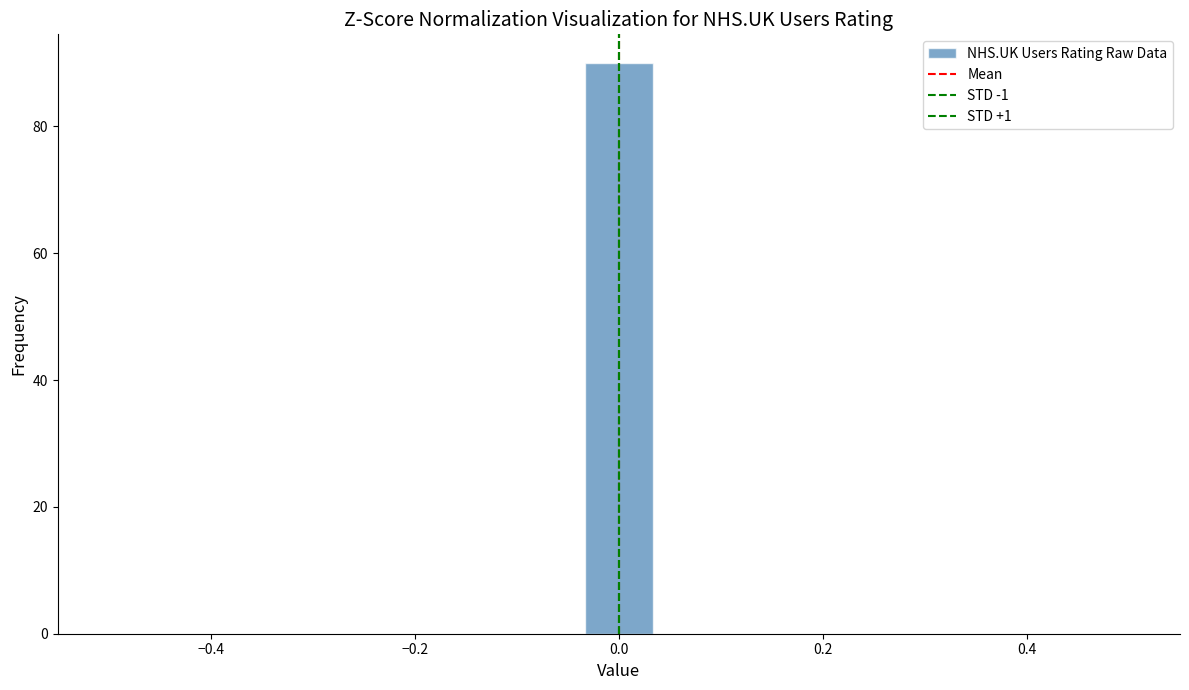

Read against the x-axis, roughly where is the centre of the tallest bar?

0.00